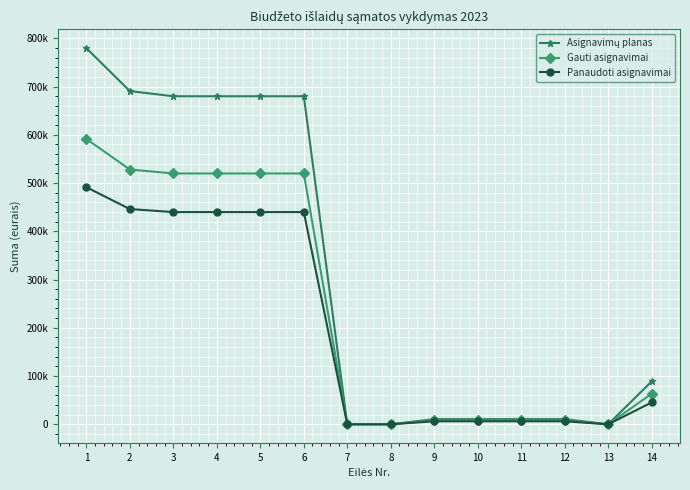

Which category has the highest value in the Asignavimų planas series?

1